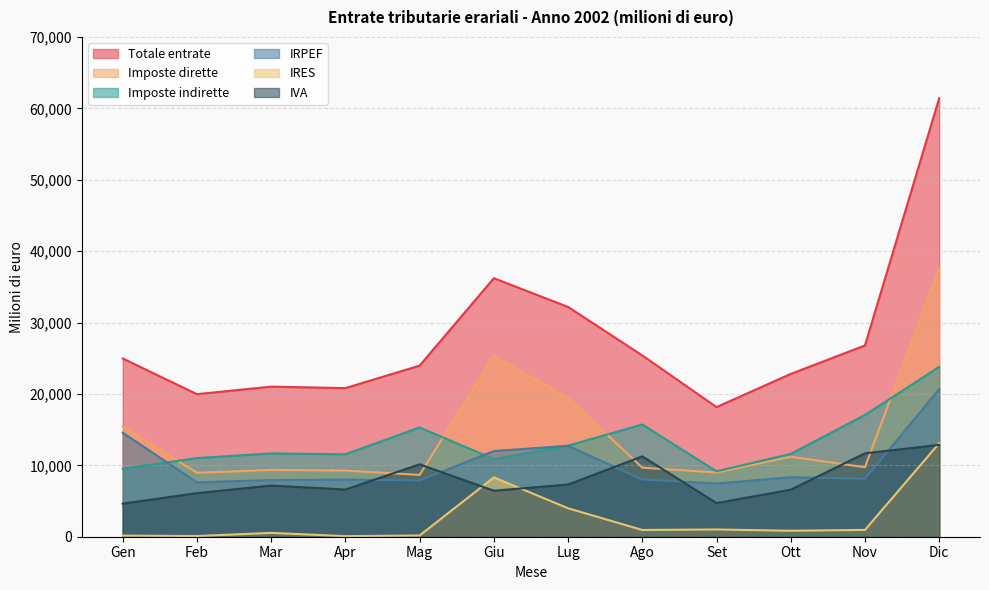

True or false: Imposte dirette and Imposte indirette cross at least once.

True